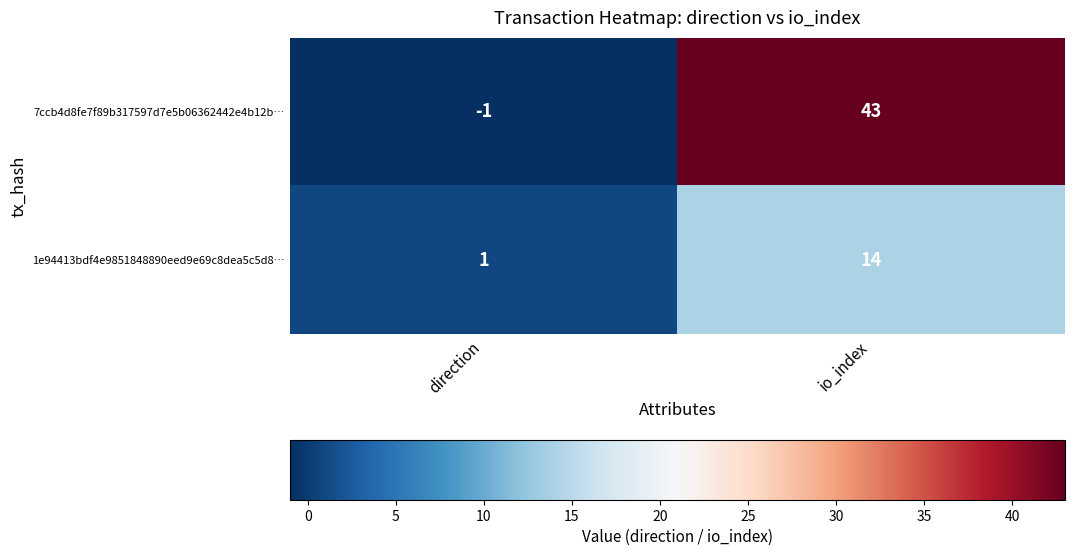

List the series in order of their peak value, highest first.

7ccb4d8fe7f89b317597d7e5b06362442e4b12b…, 1e94413bdf4e9851848890eed9e69c8dea5c5d8…